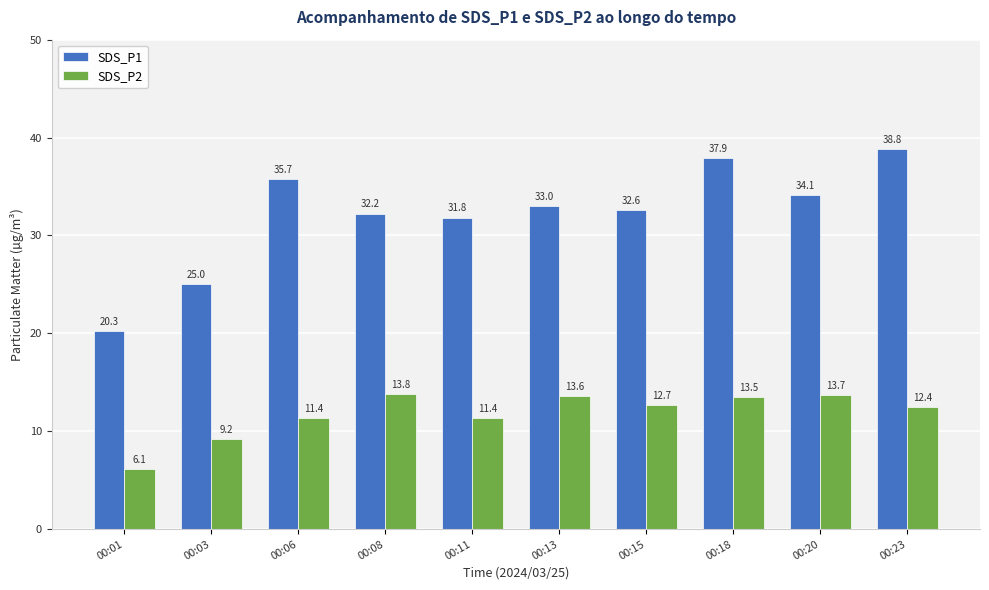

Which series has the largest total across all categories?

SDS_P1